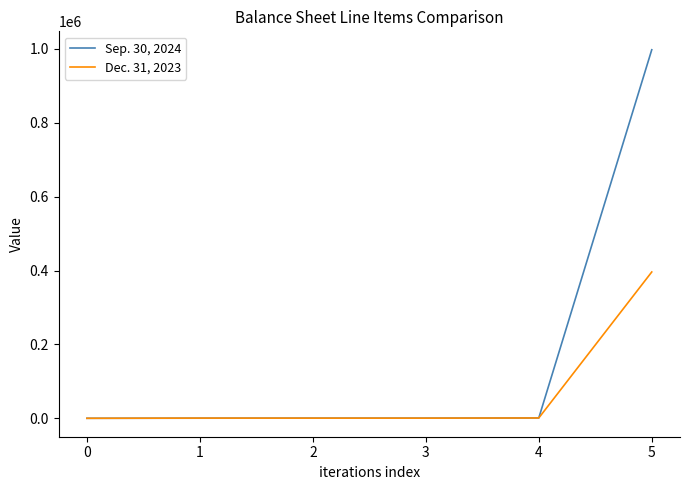

Which series has the largest range (max minus min)?

Sep. 30, 2024